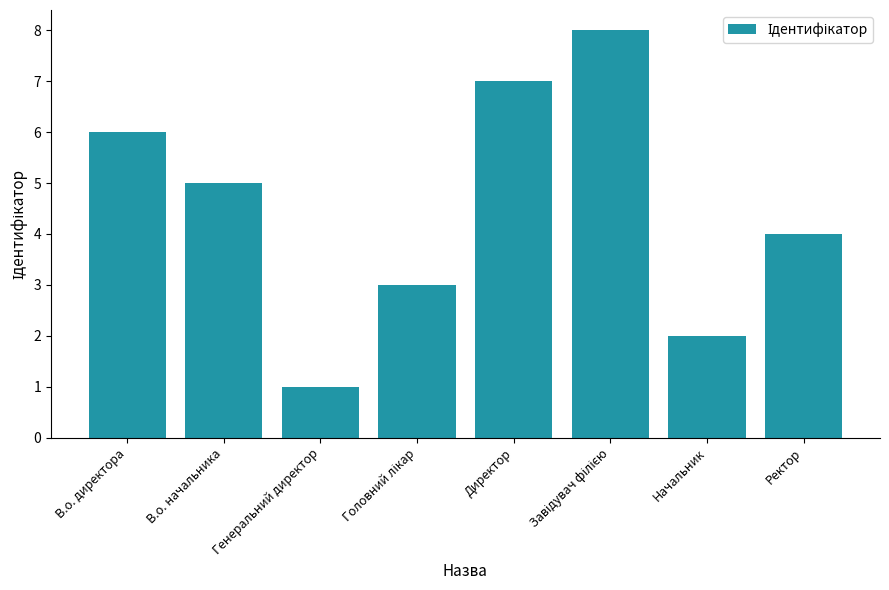

How many data points does each series have?

8